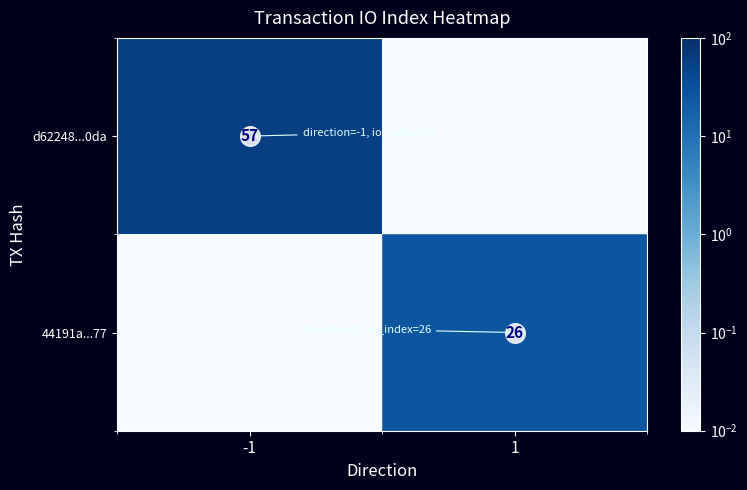

Rank the series by their maximum value, from highest to lowest.

d62248...0da, 44191a...77